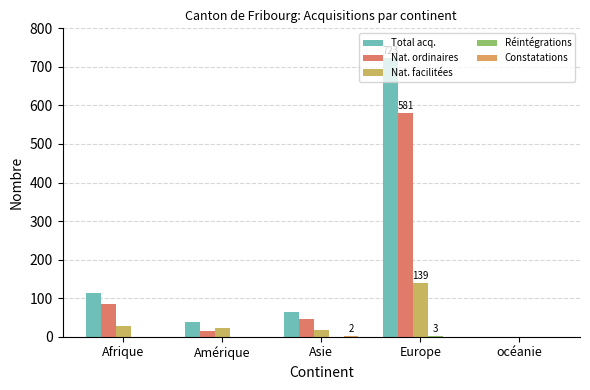

How many groups of bars are there?

5